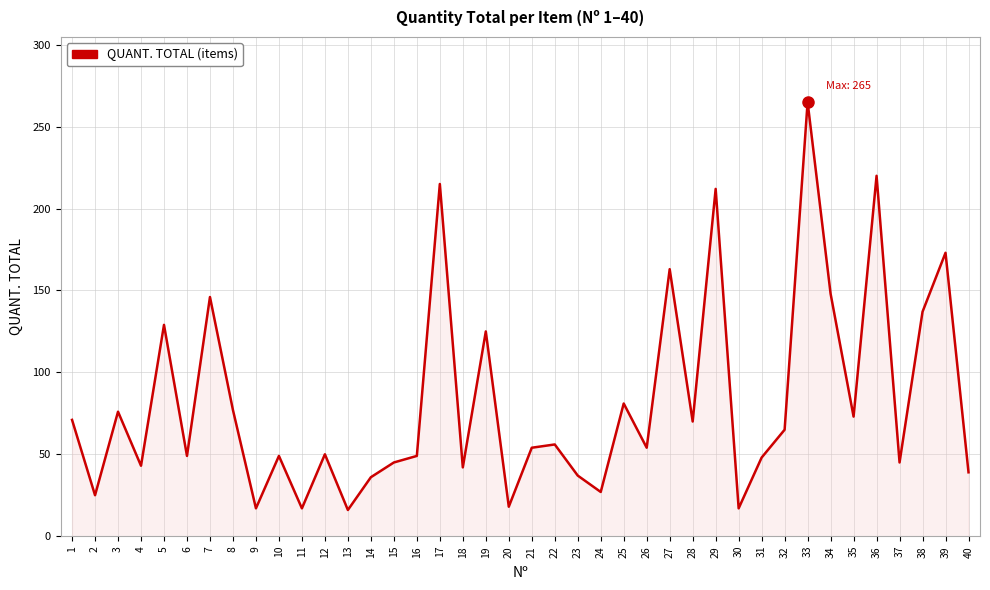

What is the sum of the values at 23 and 11?

54